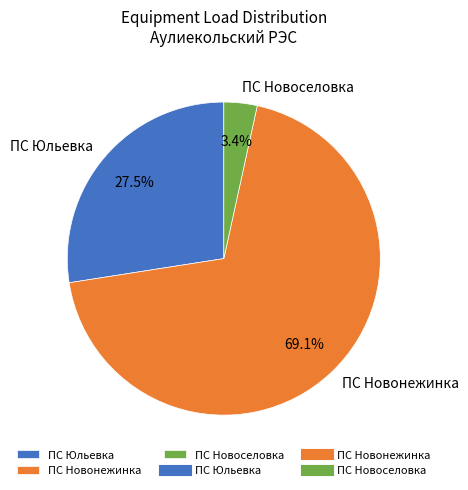

To the nearest percent, what is the difference between the largest and smallest slice percentages?

66%